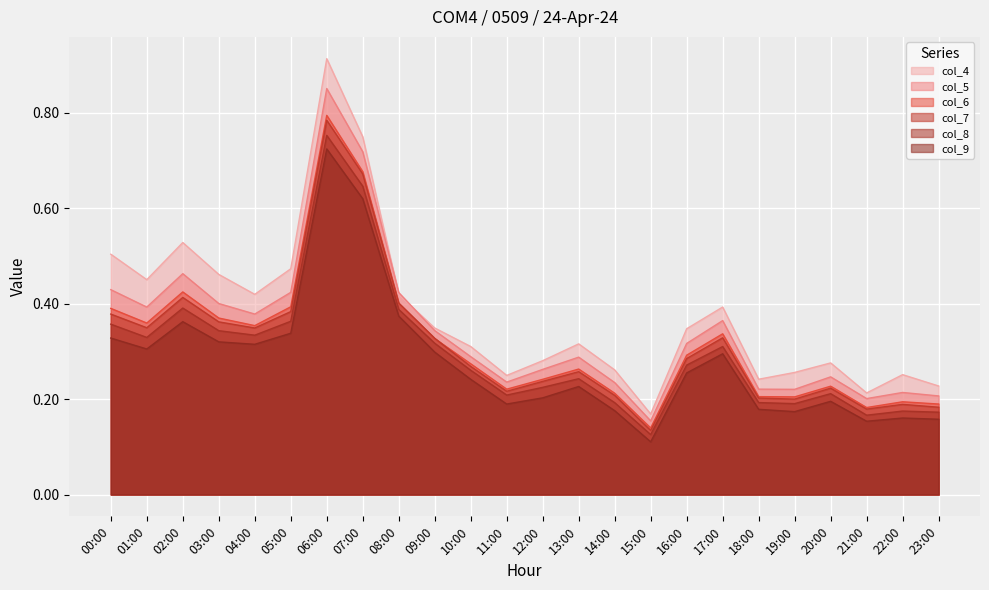

At which category is the sum across all series the highest?

06:00